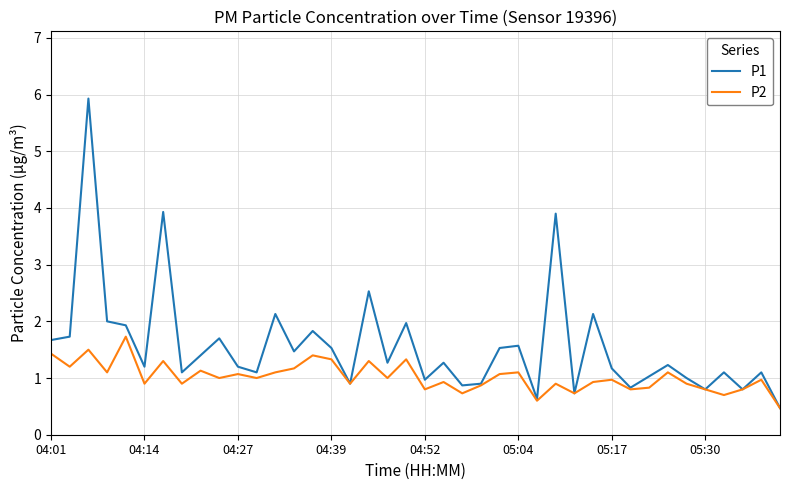

Rank the series by their average value, from lowest to highest.

P2, P1